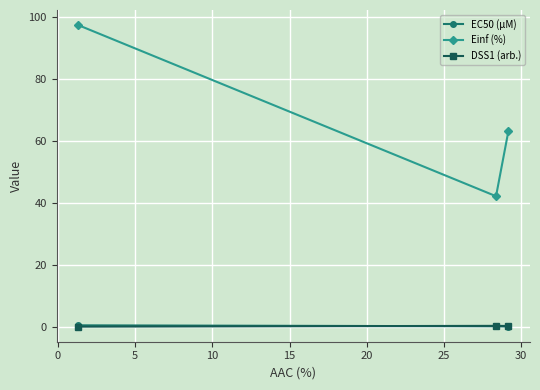

At how many categories does at least one series exceed 8?

3